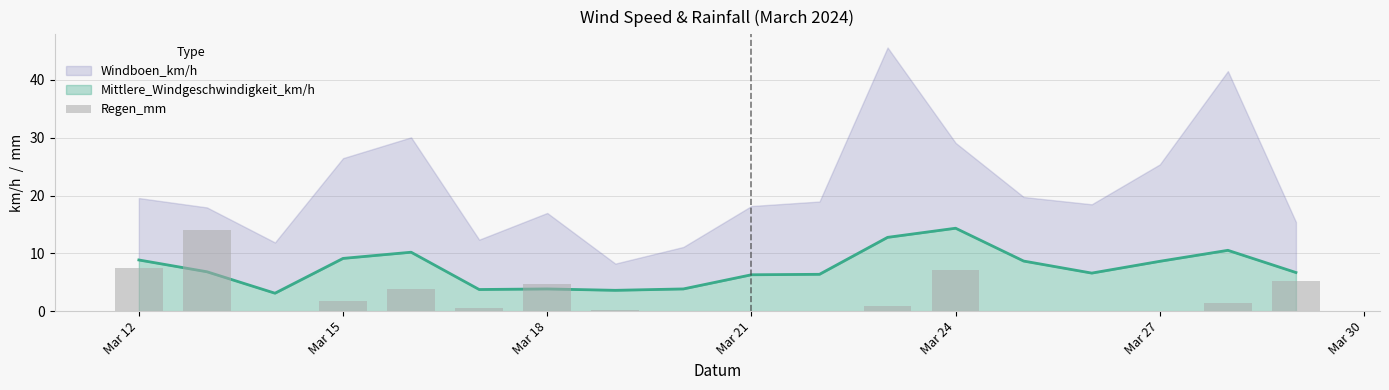

Count the number of categories in the chart.

18